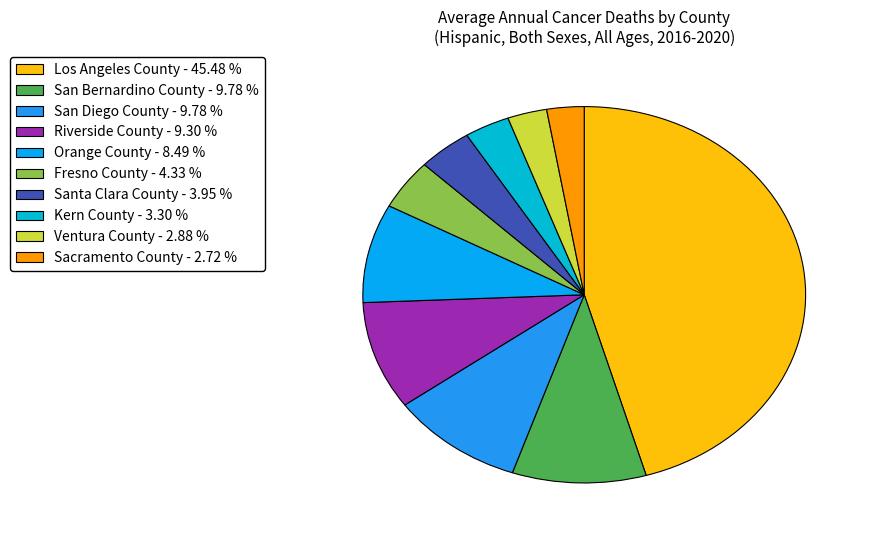

To the nearest percent, what is the average slice percentage?

10%